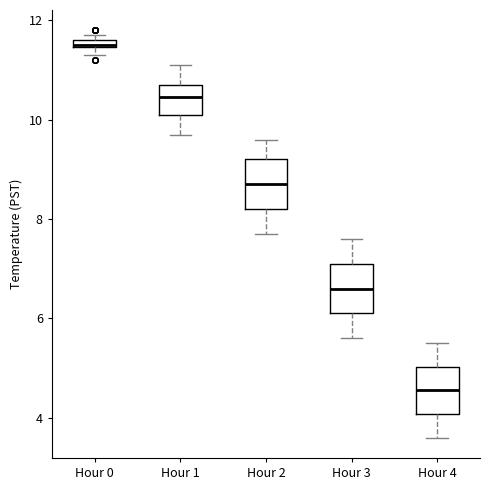

Where is the upper edge of the box for Hour 0 on the y-axis? The values are not printed on the chart, so give them approximately, as read against the axis.

11.6